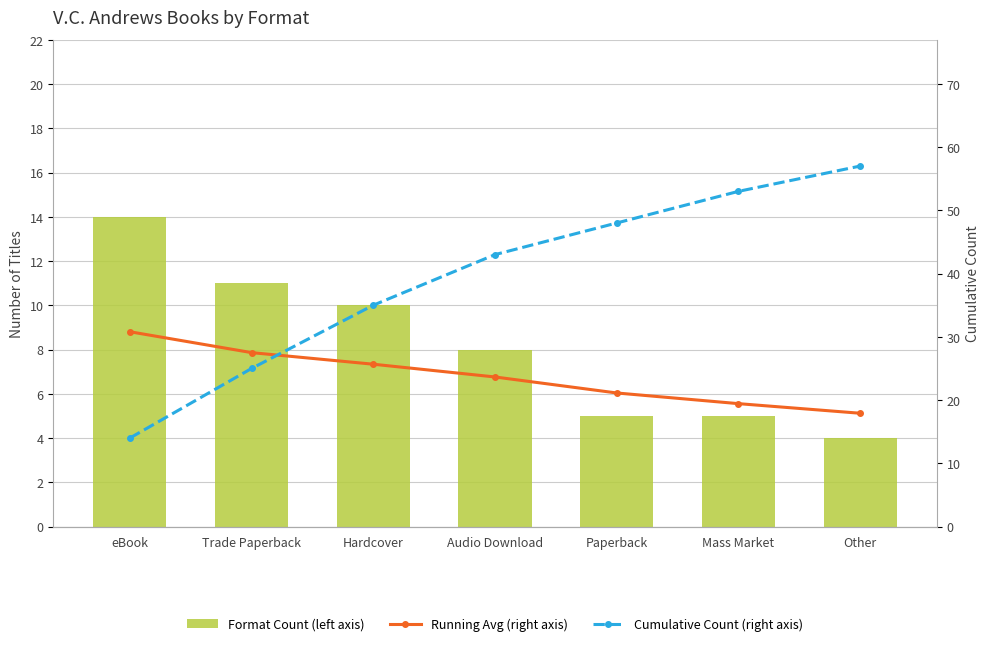

List the labels in order of Format Count (left axis) value, largest first.

eBook, Trade Paperback, Hardcover, Audio Download, Paperback, Mass Market, Other